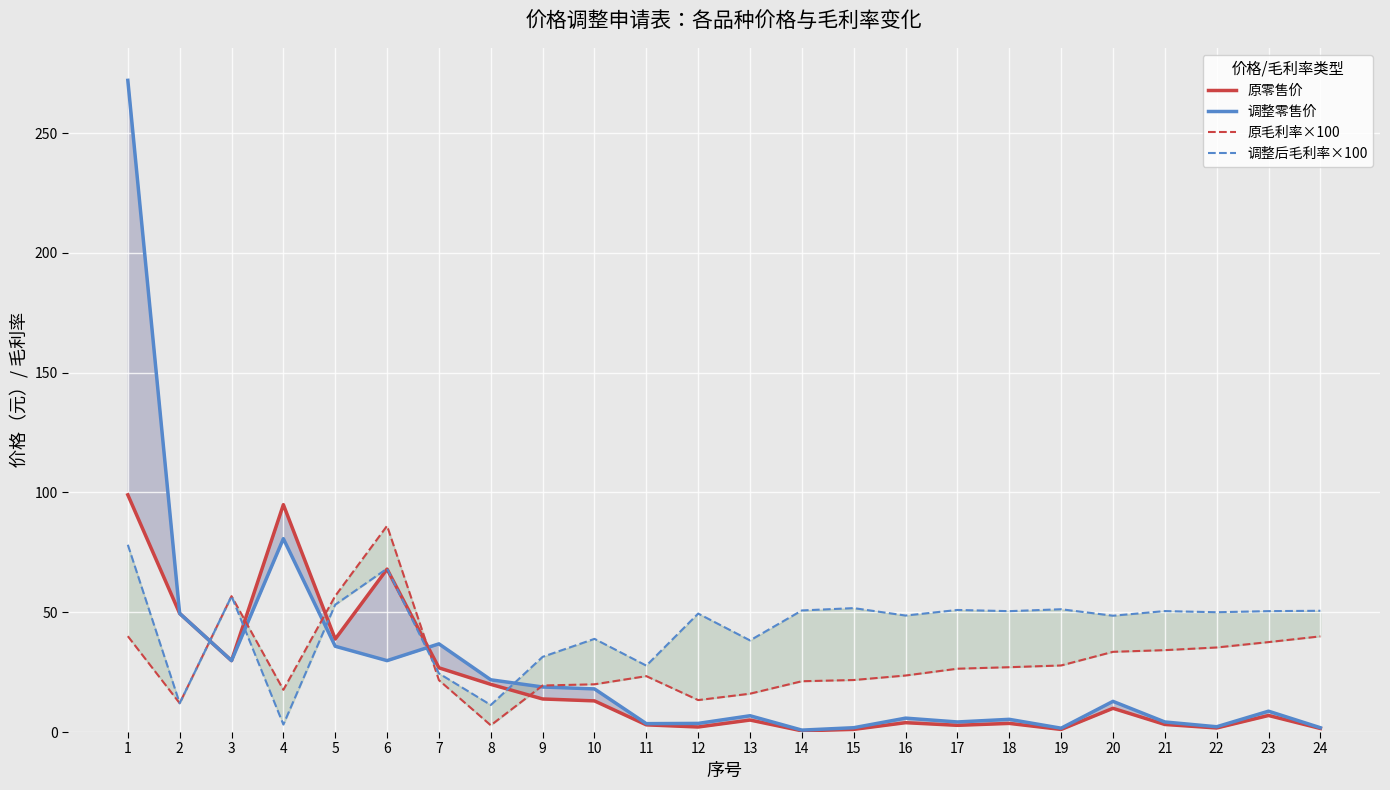

What is the highest value of the 原毛利率×100 series?

86.1